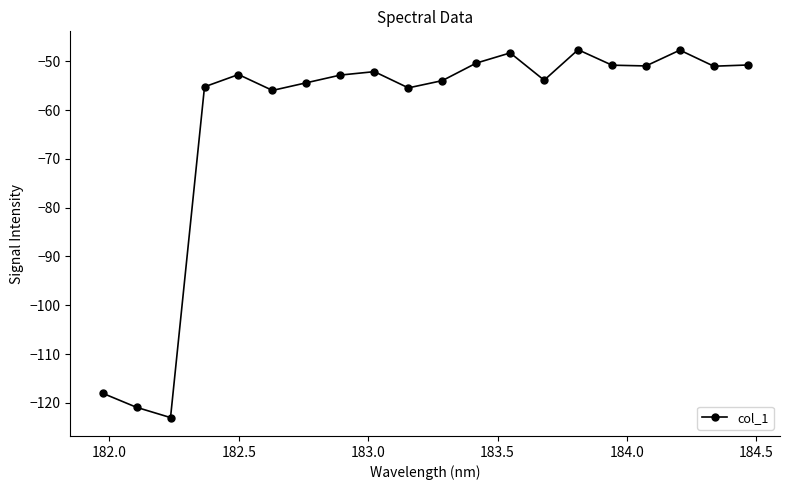

What is the average value?

-62.3